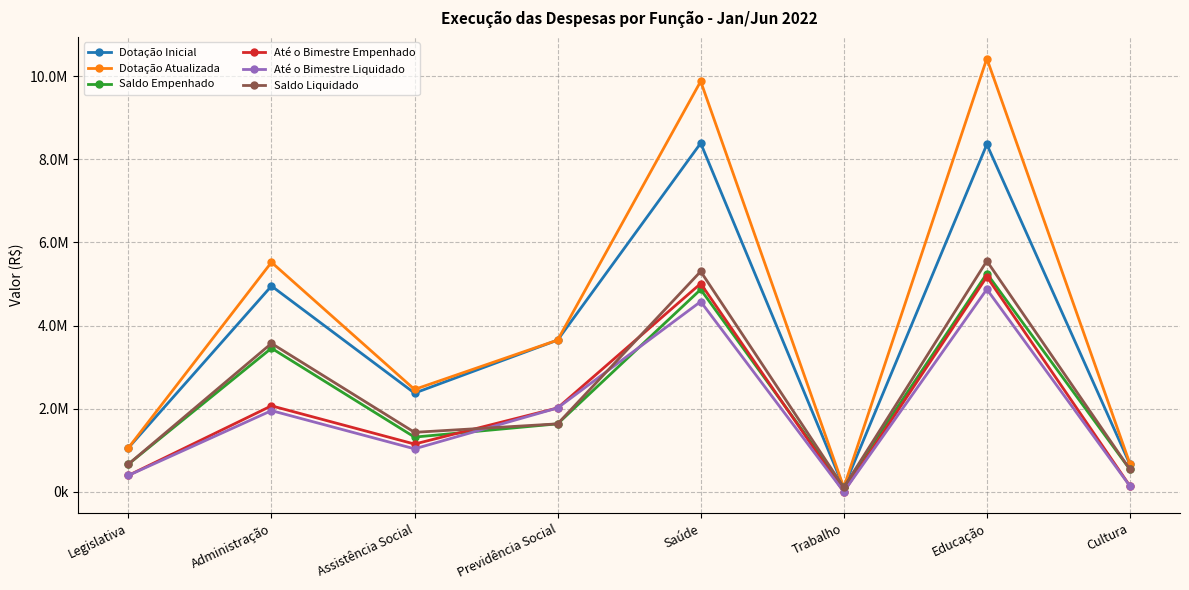

At which label does Dotação Atualizada reach its peak?

Educação